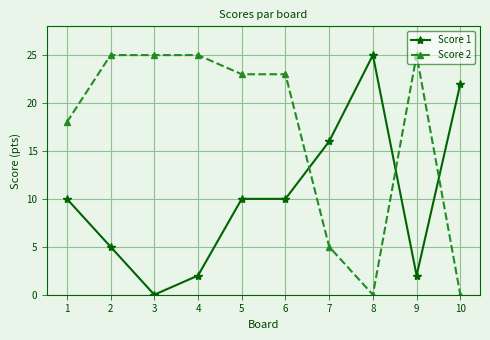

Between which two adjacent categories do Score 1 and Score 2 first intersect?

6 and 7